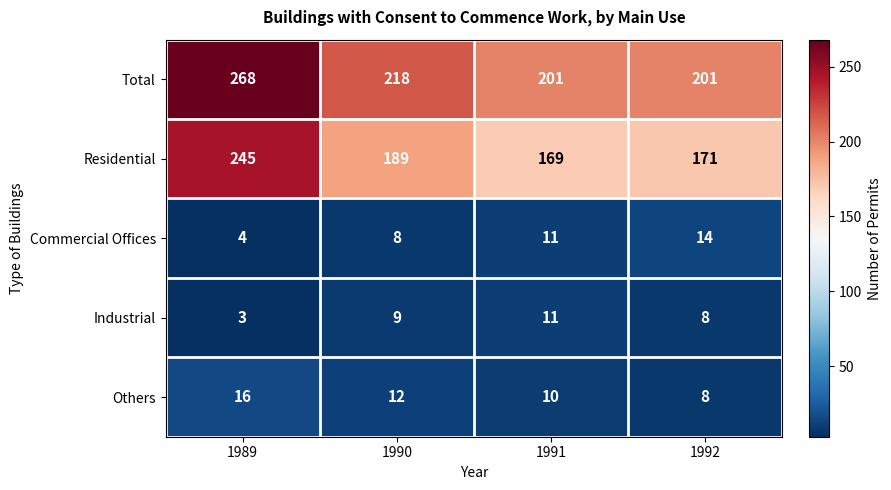

How many categories are shown in the chart?

4